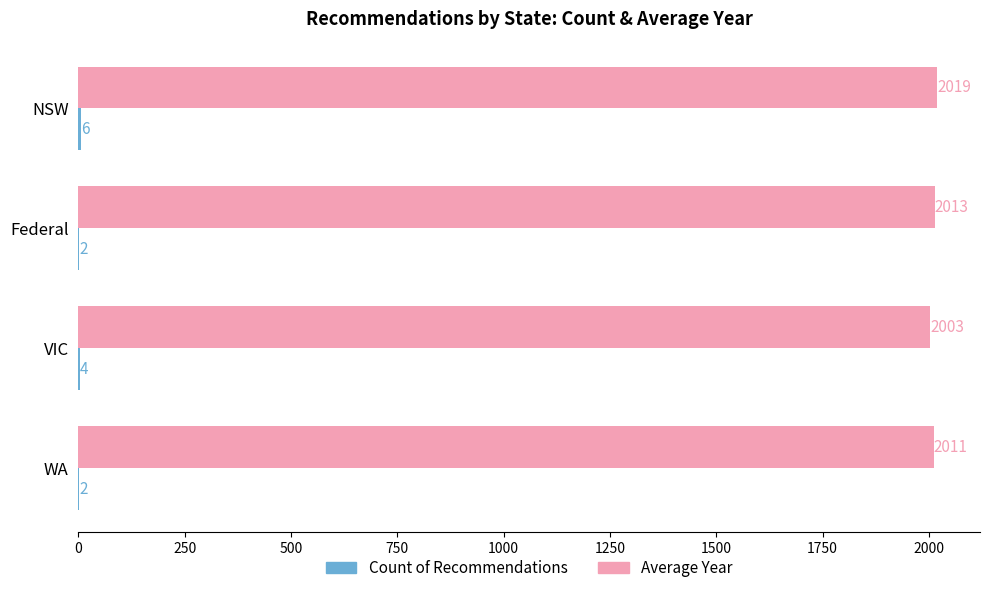

Count the number of data series in this chart.

2